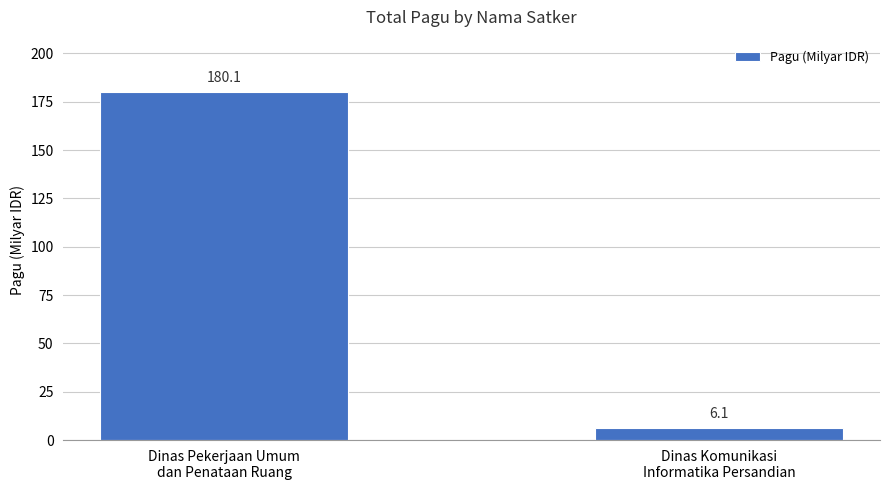

Read the value at Dinas Pekerjaan Umum
dan Penataan Ruang.

180.1